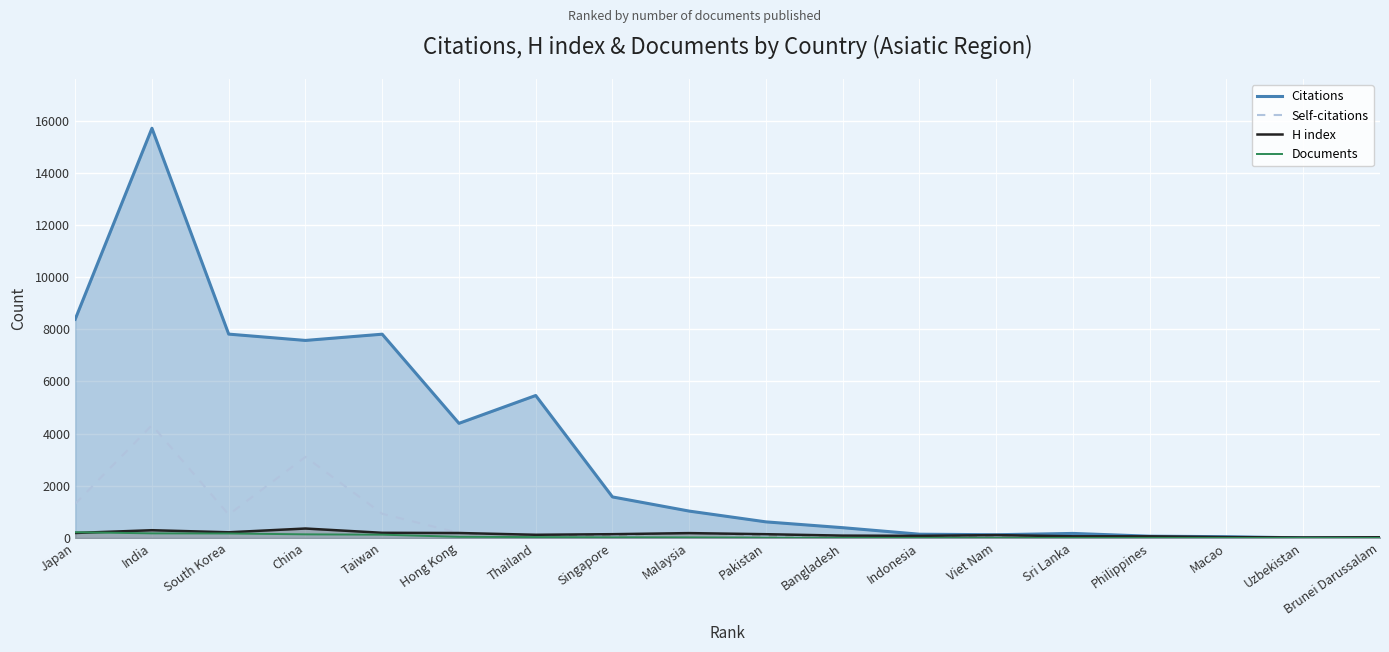

What position from the left is Hong Kong?

6